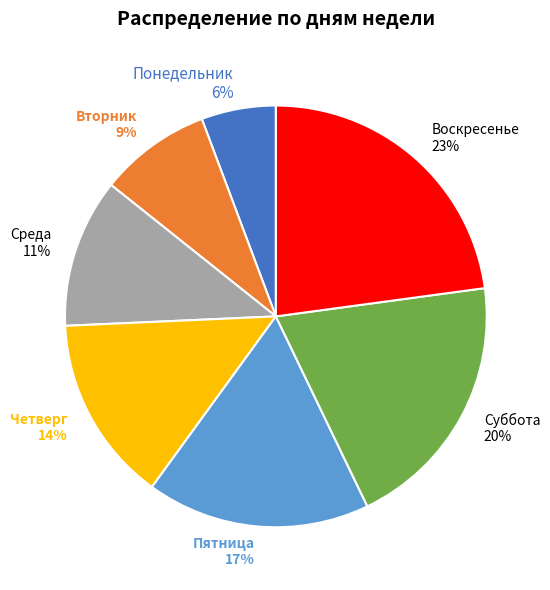

Is there any slice that represents more than half of the pie?

No